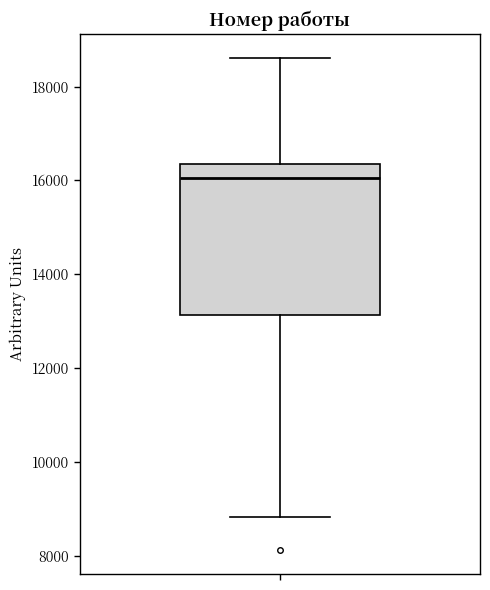

Read this box plot against the y-axis: the position of the median line, the range covered by the box, and the ends of both whiskers. The values are not printed on the chart, so give them approximately, as read against the axis.

median 16000, box 13200 to 16400, whiskers 8800 to 18600